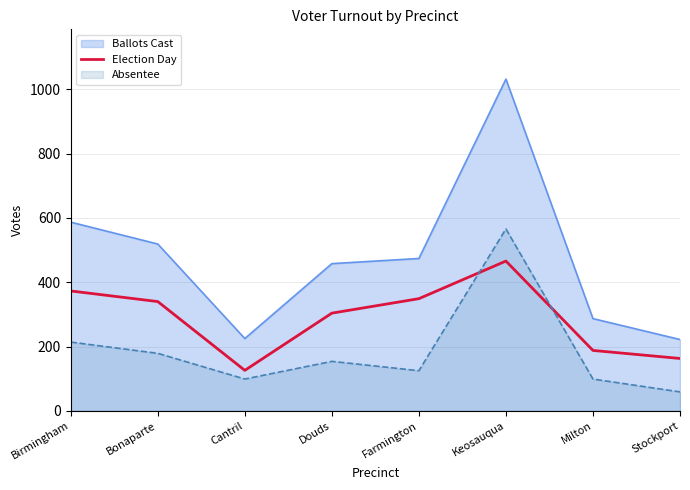

What is the label of the 5th point from the left?

Farmington